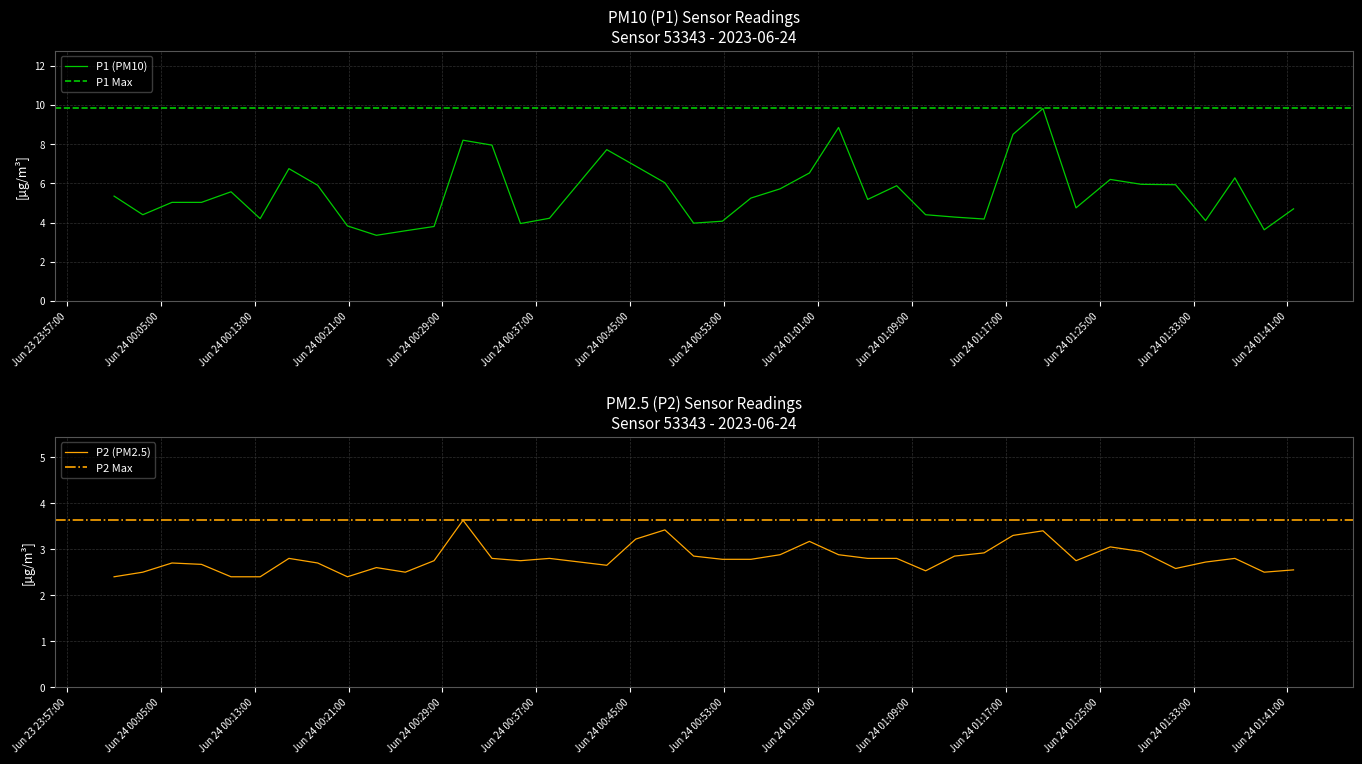

Reading left to right, list all the values displayed in this chart.

P1: 5.3	4.4	5.0	5.0	5.6	4.2	6.8	5.9	3.8	3.4	3.6	3.8	8.2	8.0	4.0	4.2	7.7	6.9	6.0	4.0	4.1	5.2	5.7	6.5	8.8	5.2	5.9	4.4	4.3	4.2	8.5	9.8	4.8	6.2	6.0	5.9	4.1	6.3	3.6	4.7
P2: 2.4	2.5	2.7	2.7	2.4	2.4	2.8	2.7	2.4	2.6	2.5	2.8	3.6	2.8	2.8	2.8	2.6	3.2	3.4	2.9	2.8	2.8	2.9	3.2	2.9	2.8	2.8	2.5	2.9	2.9	3.3	3.4	2.8	3.0	3.0	2.6	2.7	2.8	2.5	2.5